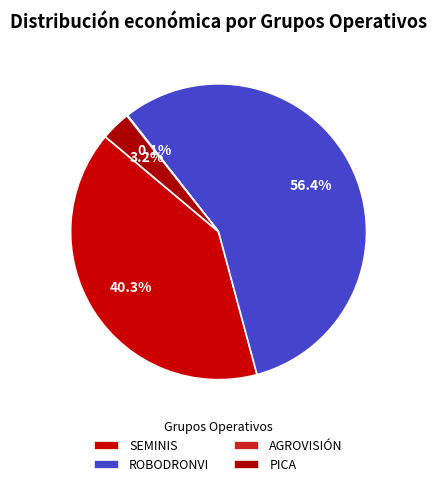

To the nearest percent, what is the average slice percentage?

25%